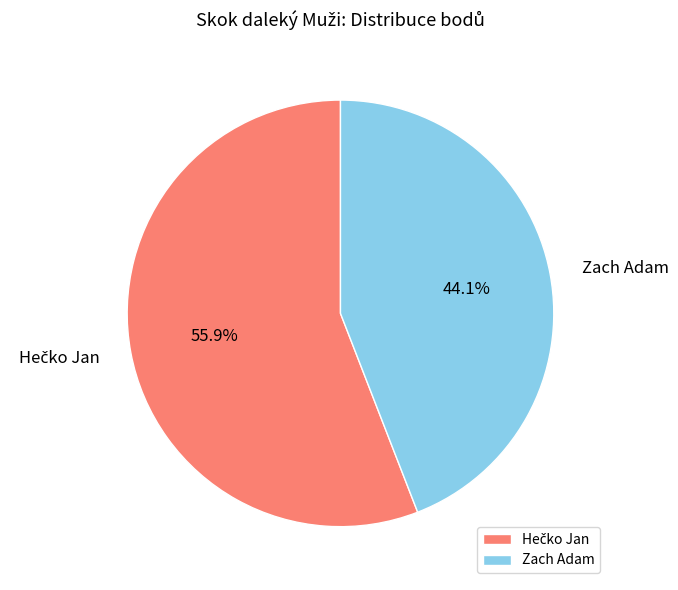

Does any single category account for the majority?

Yes